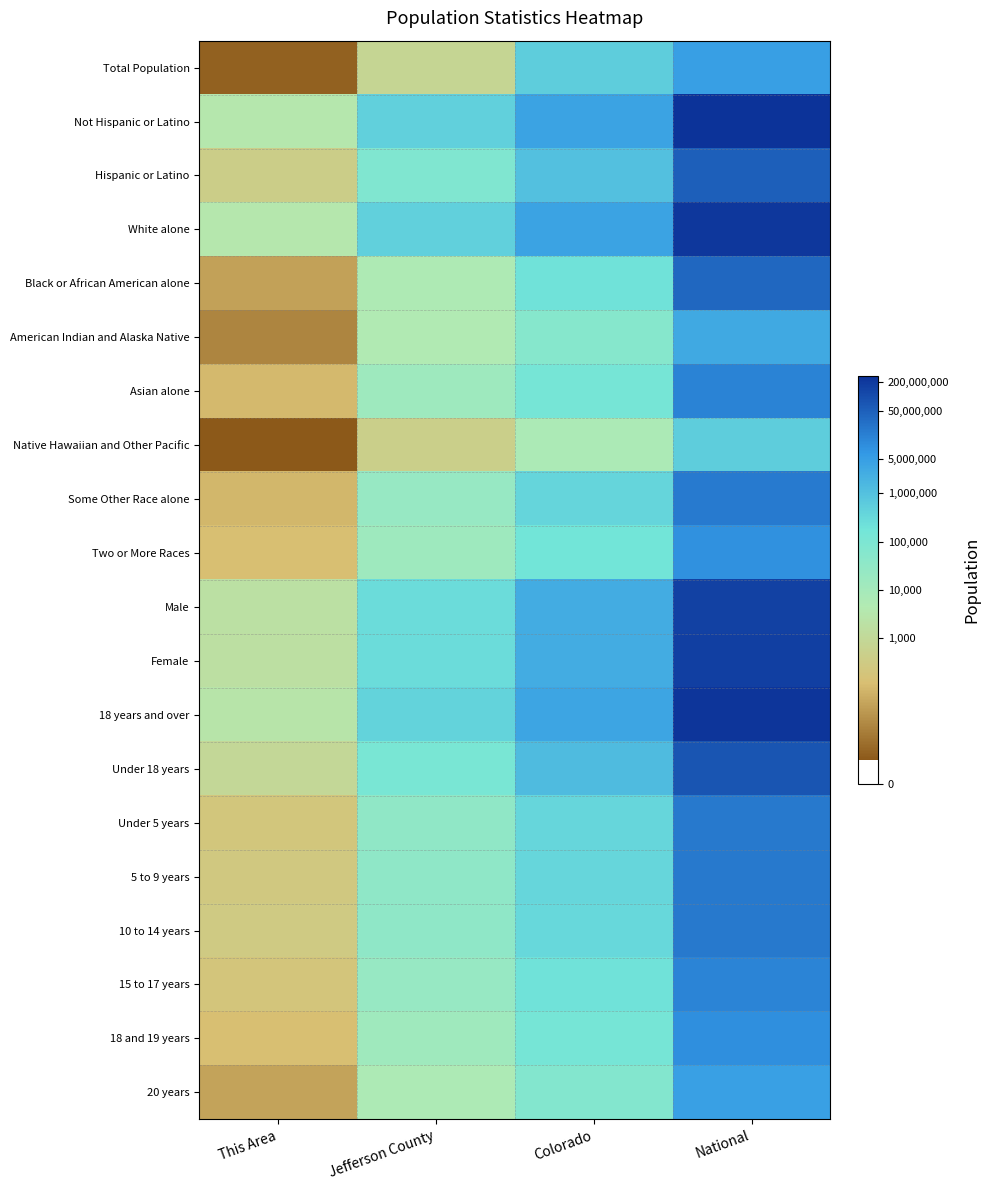

Reading right to left, what are all the values shown in this chart?

Total Population: National=15.4	Colorado=13.2	Jefferson County=6.6	This Area=1.4
Not Hispanic or Latino: National=19.4	Colorado=15.2	Jefferson County=13.0	This Area=8.1
Hispanic or Latino: National=17.7	Colorado=13.9	Jefferson County=11.2	This Area=6.0
White alone: National=19.2	Colorado=15.2	Jefferson County=13.1	This Area=8.1
Black or African American alone: National=17.5	Colorado=12.2	Jefferson County=8.6	This Area=3.7
American Indian and Alaska Native: National=14.9	Colorado=10.9	Jefferson County=8.5	This Area=2.7
Asian alone: National=16.5	Colorado=11.8	Jefferson County=9.5	This Area=4.6
Native Hawaiian and Other Pacific: National=13.2	Colorado=8.8	Jefferson County=6.1	This Area=1.1
Some Other Race alone: National=16.8	Colorado=12.8	Jefferson County=10.0	This Area=4.5
Two or More Races: National=16.0	Colorado=12.1	Jefferson County=9.6	This Area=4.8
Male: National=18.8	Colorado=14.7	Jefferson County=12.5	This Area=7.5
Female: National=18.9	Colorado=14.7	Jefferson County=12.5	This Area=7.5
18 years and over: National=19.3	Colorado=15.2	Jefferson County=12.9	This Area=7.9
Under 18 years: National=18.1	Colorado=14.0	Jefferson County=11.7	This Area=6.9
Under 5 years: National=16.8	Colorado=12.7	Jefferson County=10.3	This Area=5.3
5 to 9 years: National=16.8	Colorado=12.8	Jefferson County=10.4	This Area=5.6
10 to 14 years: National=16.8	Colorado=12.7	Jefferson County=10.4	This Area=5.7
15 to 17 years: National=16.4	Colorado=12.2	Jefferson County=10.0	This Area=5.3
18 and 19 years: National=16.0	Colorado=11.8	Jefferson County=9.5	This Area=4.8
20 years: National=15.3	Colorado=11.1	Jefferson County=8.7	This Area=3.8